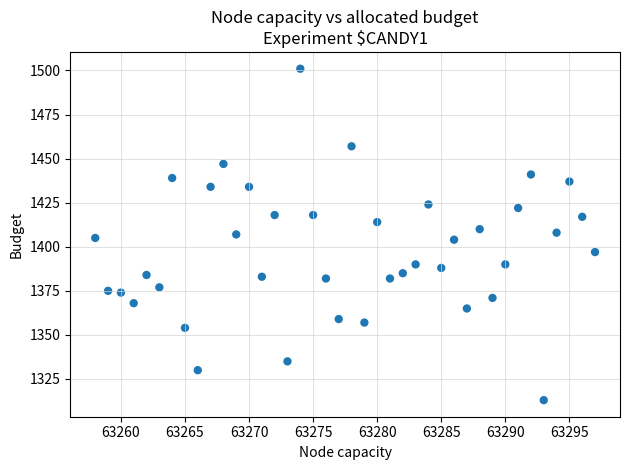

What is the range of Y values (max minus min)?

188